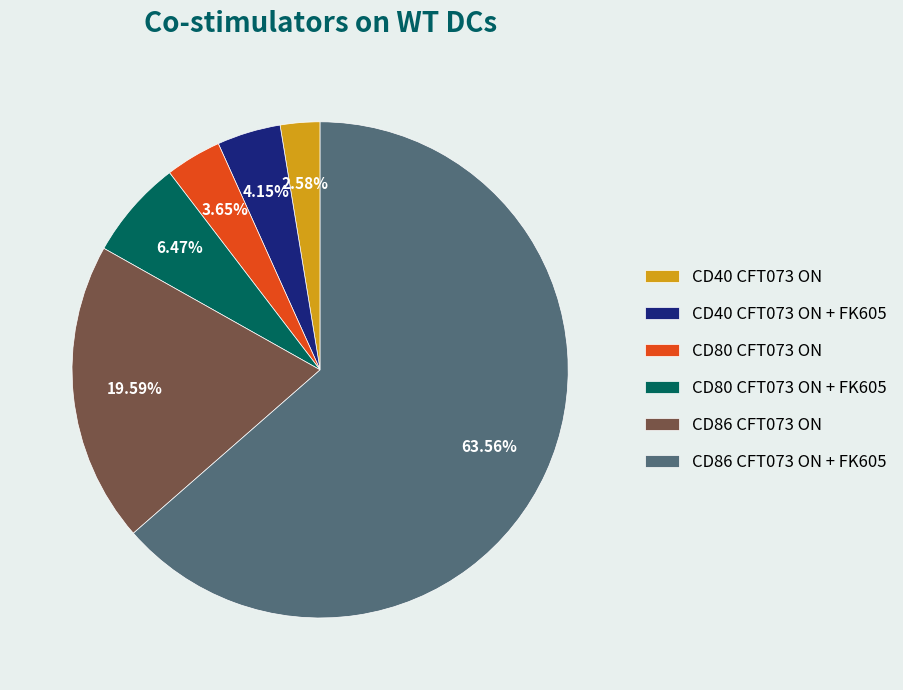

Does CD86 CFT073 ON + FK605 represent more than half of the total?

Yes